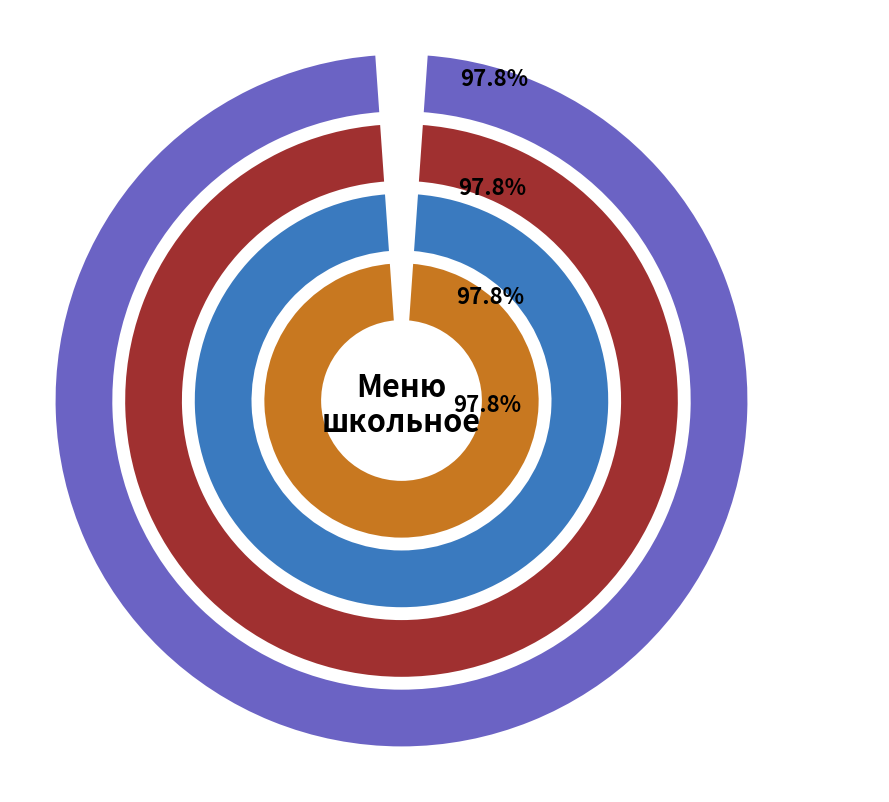

What percentage is the ХЛЕБ РЖАНОЙ slice, to the nearest percent?

3%